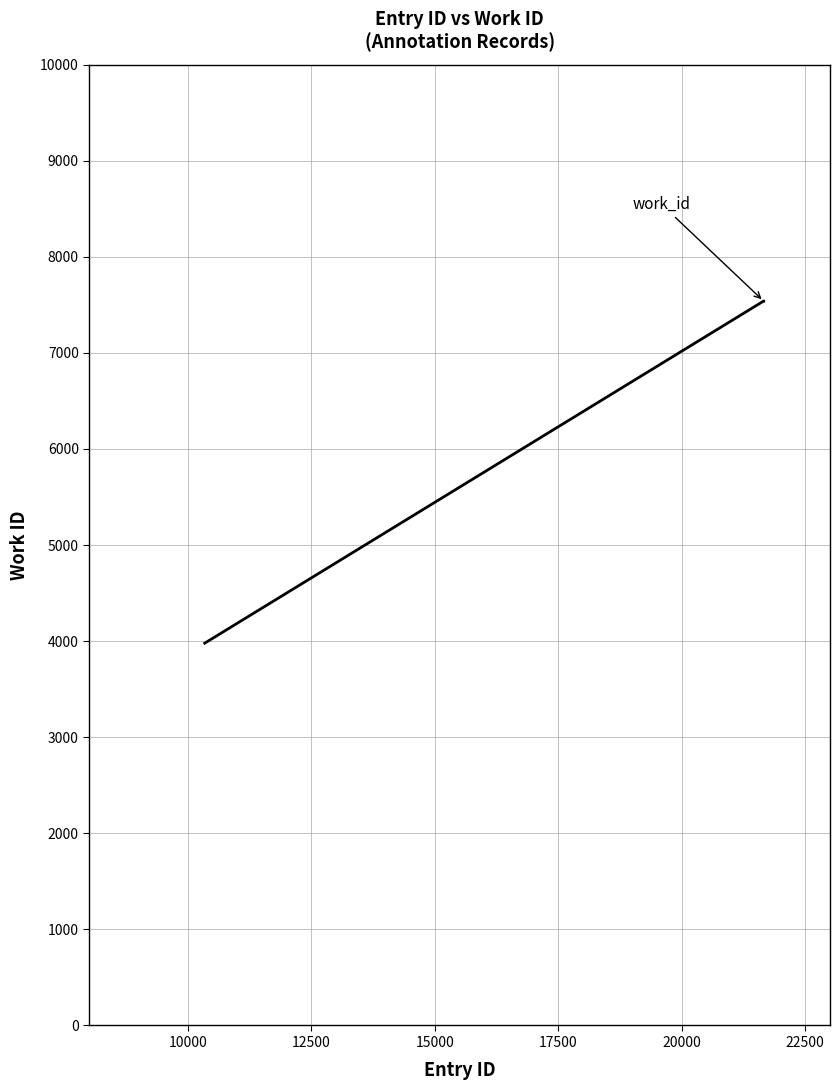

What is the difference between the maximum and minimum values?

3560